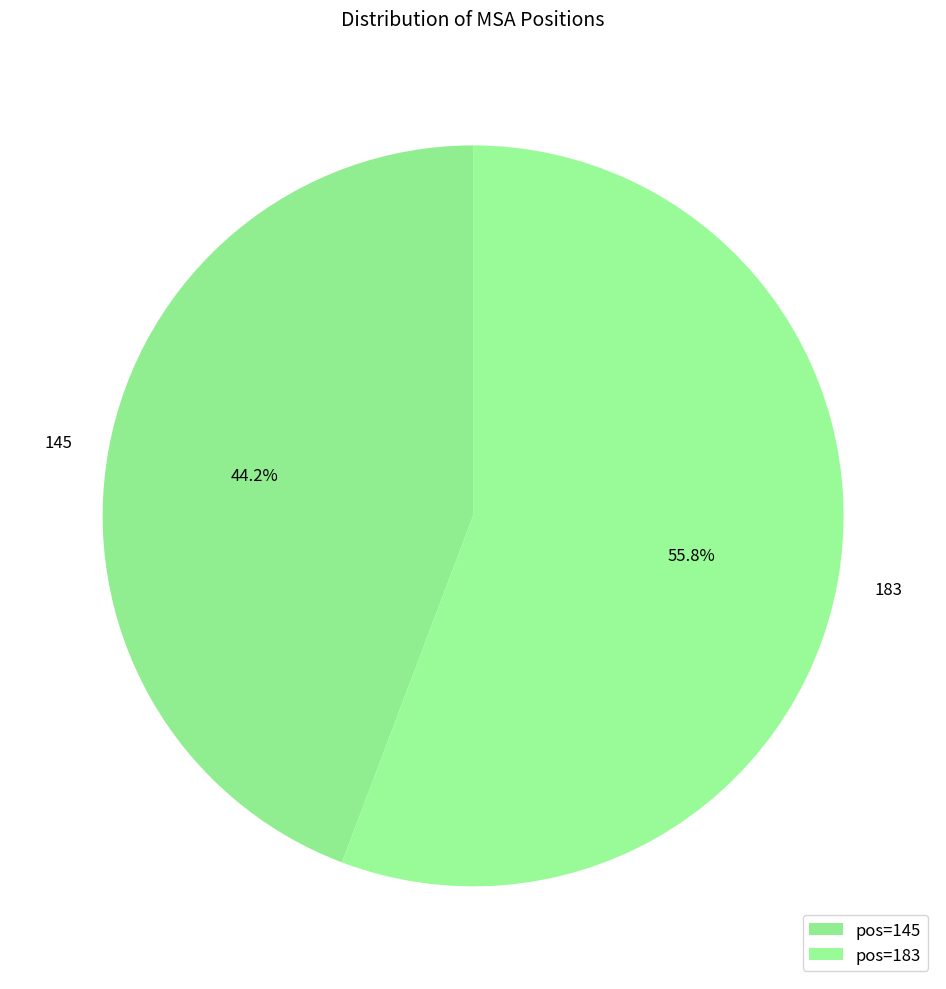

Rank the categories by value from lowest to highest.

145, 183